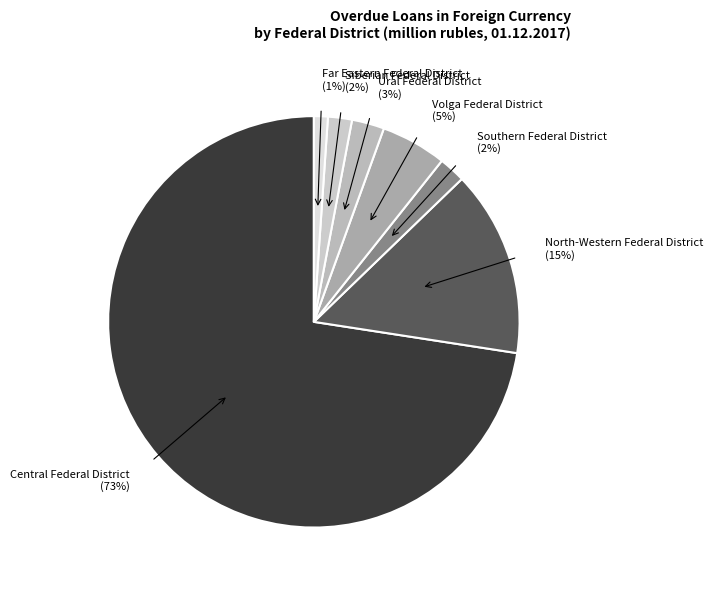

Does any single category account for the majority?

Yes